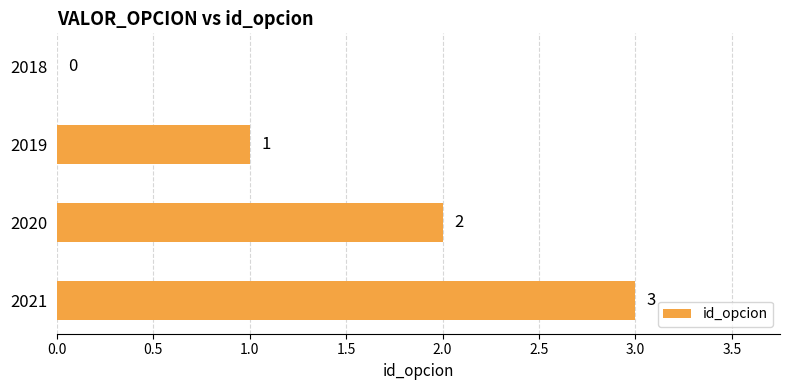

Is it true that the value at 2021 is 3?

True